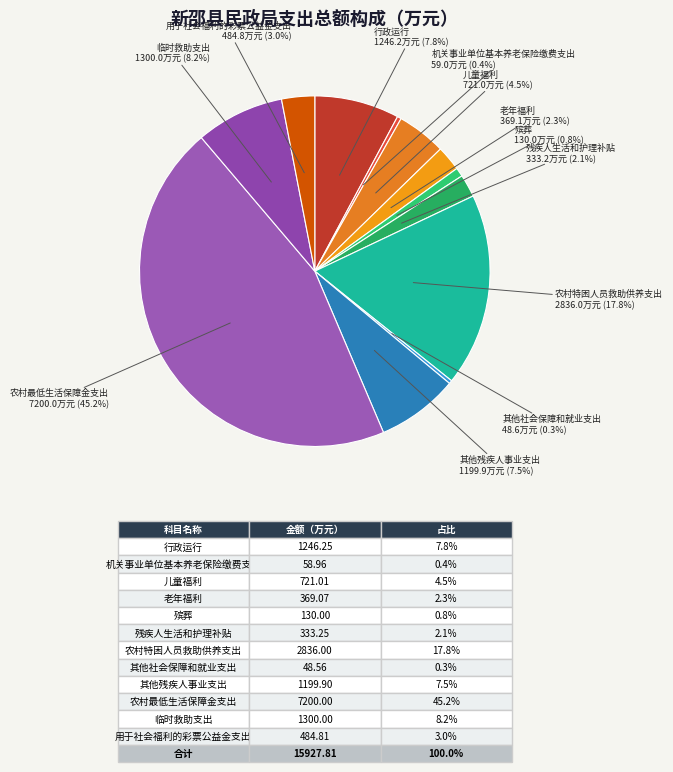

Which slice is the largest?

农村最低生活保障金支出